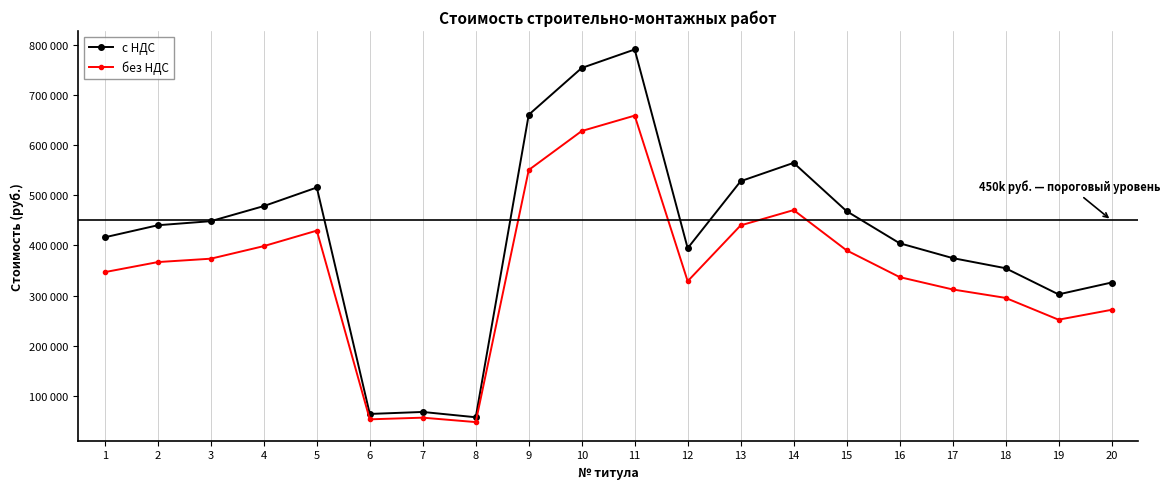

What is the value of the без НДС point at the 7th from the left?

56928.5